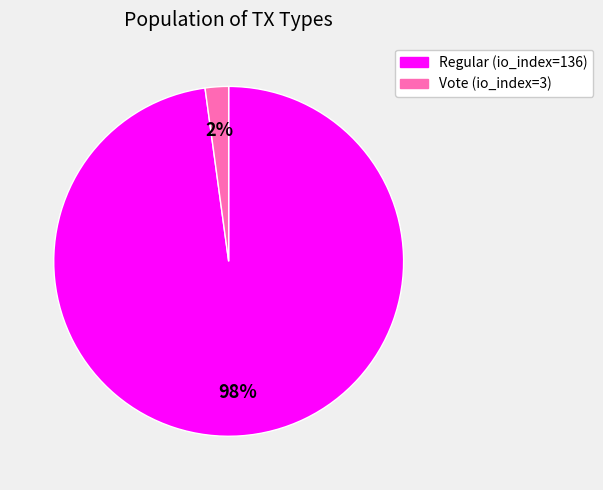

How many segments does this pie chart have?

2